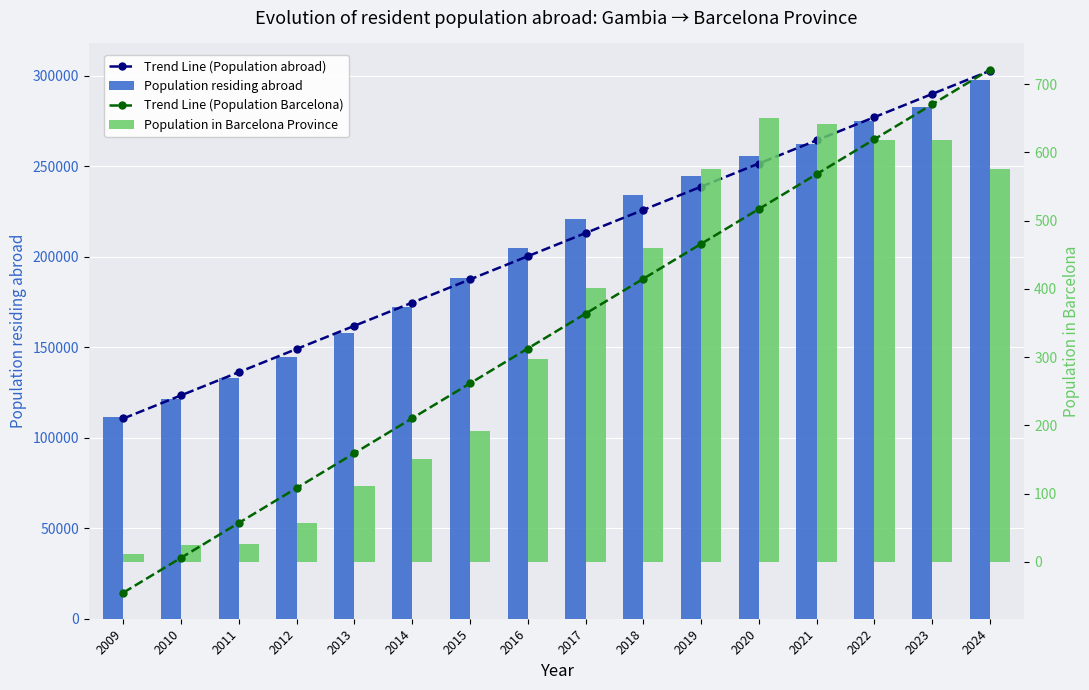

At which category is the sum across all series the highest?

2024